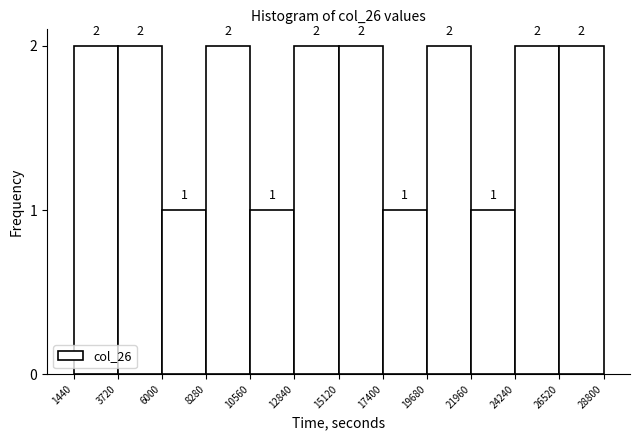

Reading left to right, transcribe this chart: for each bar, give the range it covers on the x-axis and its height.

1440 to 3720: 2
3720 to 6000: 2
6000 to 8280: 1
8280 to 10560: 2
10560 to 12840: 1
12840 to 15120: 2
15120 to 17400: 2
17400 to 19680: 1
19680 to 21960: 2
21960 to 24240: 1
24240 to 26520: 2
26520 to 28800: 2